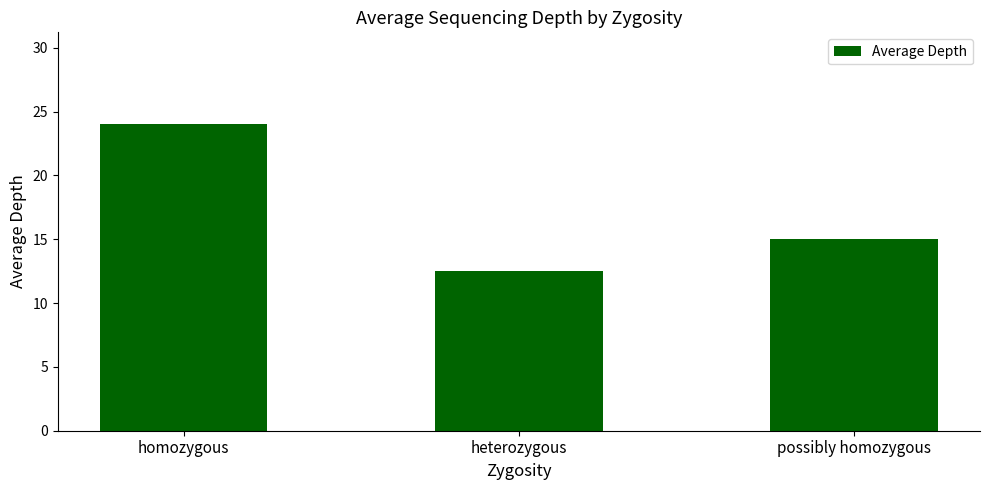

Between homozygous and possibly homozygous, which is larger?

homozygous